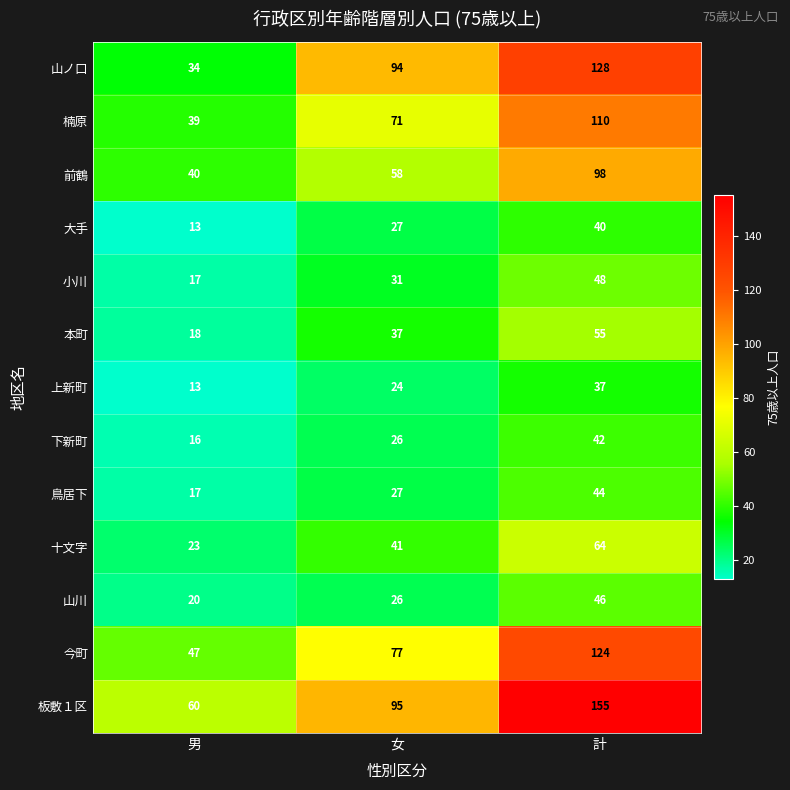

What is the difference between the second highest and minimum values in the 山川 series?

6